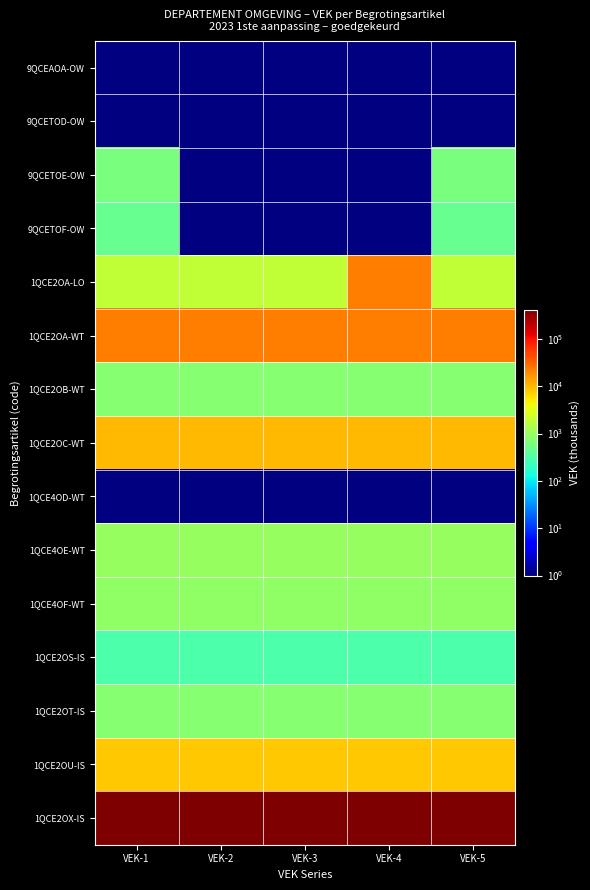

Reading left to right, extract all data points from this chart.

9QCEAOA-OW: VEK-1=0	VEK-2=0	VEK-3=0	VEK-4=0	VEK-5=0
9QCETOD-OW: VEK-1=0	VEK-2=0	VEK-3=0	VEK-4=0	VEK-5=0
9QCETOE-OW: VEK-1=637	VEK-2=0	VEK-3=0	VEK-4=0	VEK-5=637
9QCETOF-OW: VEK-1=470	VEK-2=0	VEK-3=0	VEK-4=0	VEK-5=470
1QCE2OA-LO: VEK-1=1931	VEK-2=1931	VEK-3=1931	VEK-4=23015	VEK-5=1931
1QCE2OA-WT: VEK-1=23015	VEK-2=23015	VEK-3=23015	VEK-4=23015	VEK-5=23015
1QCE2OB-WT: VEK-1=752	VEK-2=752	VEK-3=752	VEK-4=752	VEK-5=752
1QCE2OC-WT: VEK-1=9803	VEK-2=9803	VEK-3=9803	VEK-4=9803	VEK-5=9803
1QCE4OD-WT: VEK-1=0	VEK-2=0	VEK-3=0	VEK-4=0	VEK-5=0
1QCE4OE-WT: VEK-1=997	VEK-2=997	VEK-3=997	VEK-4=997	VEK-5=997
1QCE4OF-WT: VEK-1=906	VEK-2=906	VEK-3=906	VEK-4=906	VEK-5=906
1QCE2OS-IS: VEK-1=312	VEK-2=312	VEK-3=312	VEK-4=312	VEK-5=312
1QCE2OT-IS: VEK-1=776	VEK-2=776	VEK-3=776	VEK-4=776	VEK-5=776
1QCE2OU-IS: VEK-1=8277	VEK-2=8277	VEK-3=8277	VEK-4=8277	VEK-5=8277
1QCE2OX-IS: VEK-1=410121	VEK-2=410121	VEK-3=410121	VEK-4=410121	VEK-5=410121